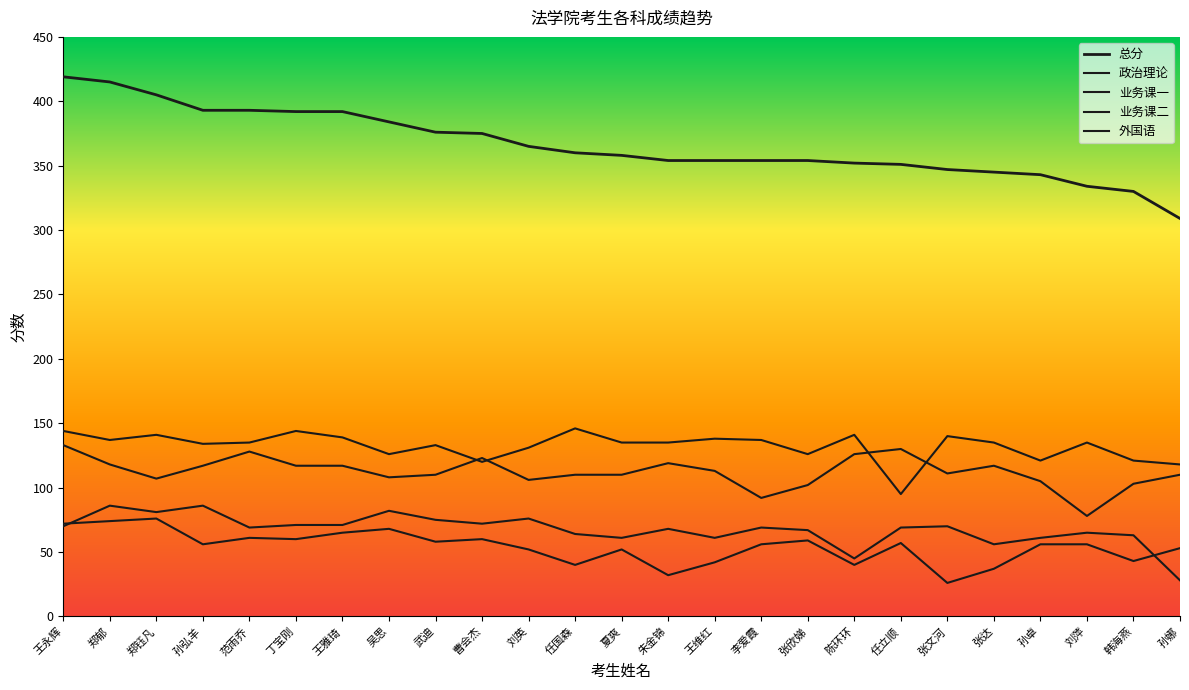

Does the chart have visible grid lines?

No